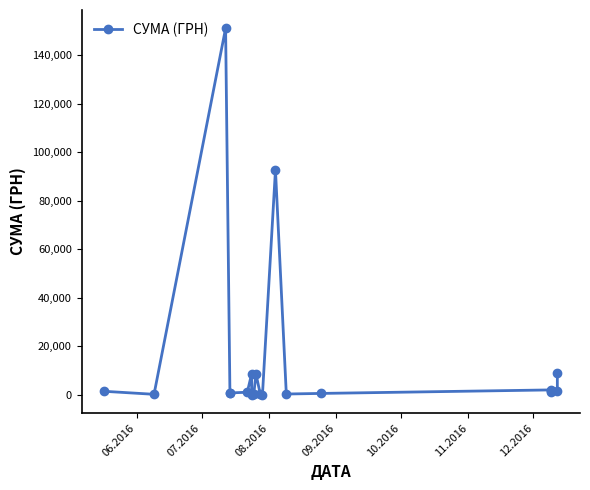

True or false: there are more than 1 points higher than both neighbors.

True